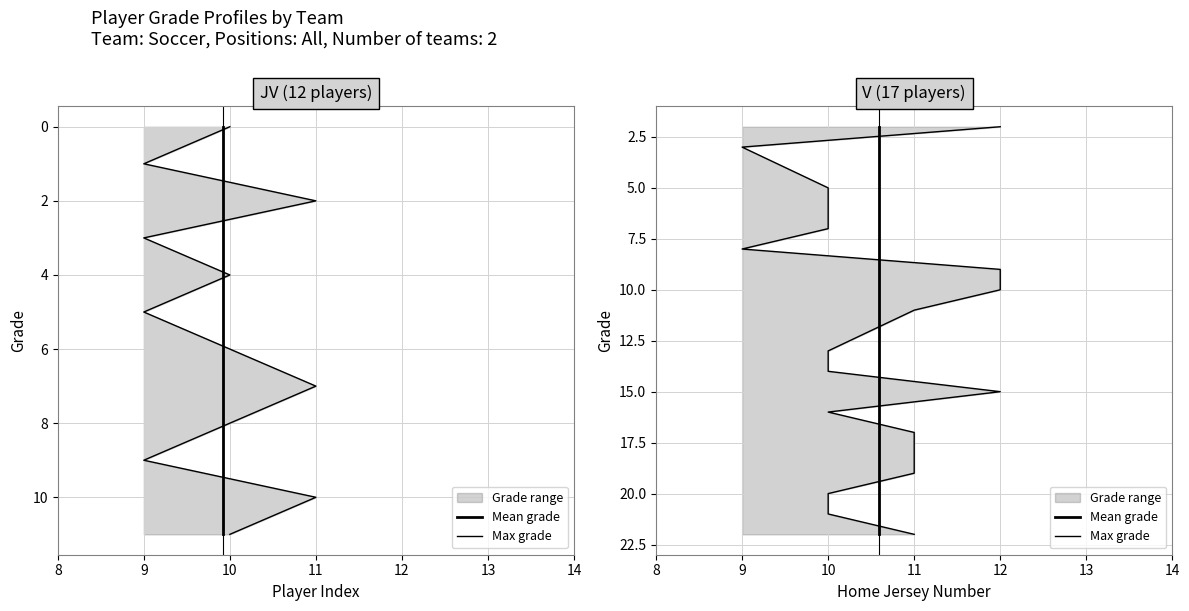

True or false: Mean grade and Max grade intersect in this chart.

False